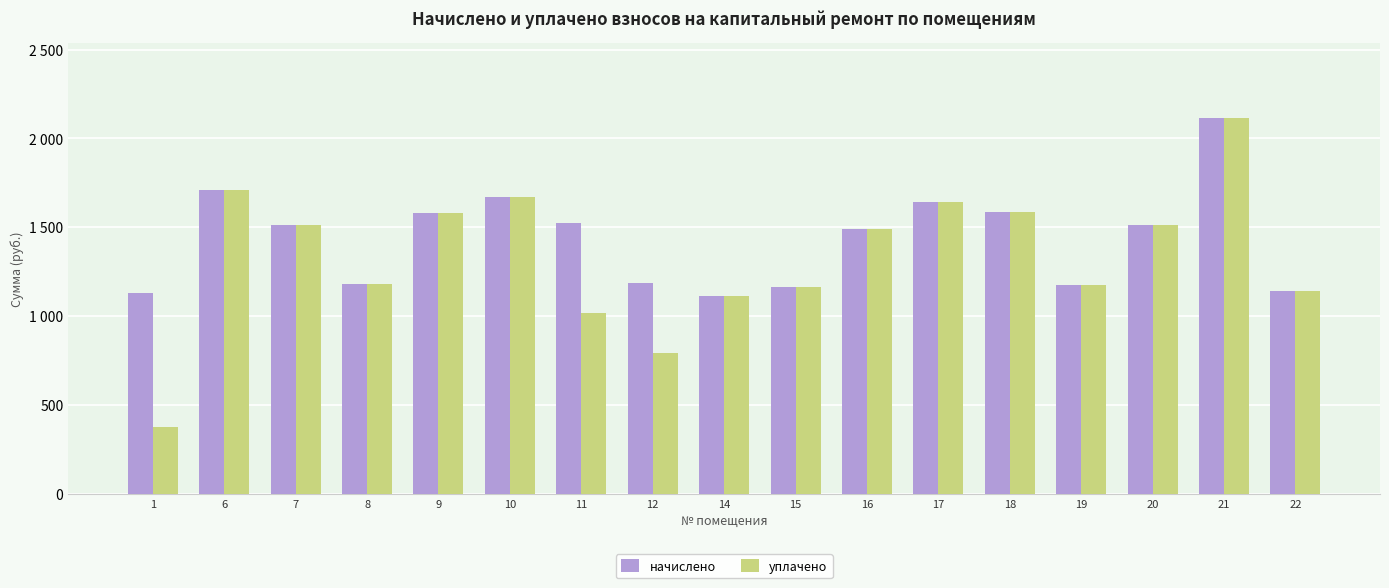

Where is начислено nearest to the value 1613?

18